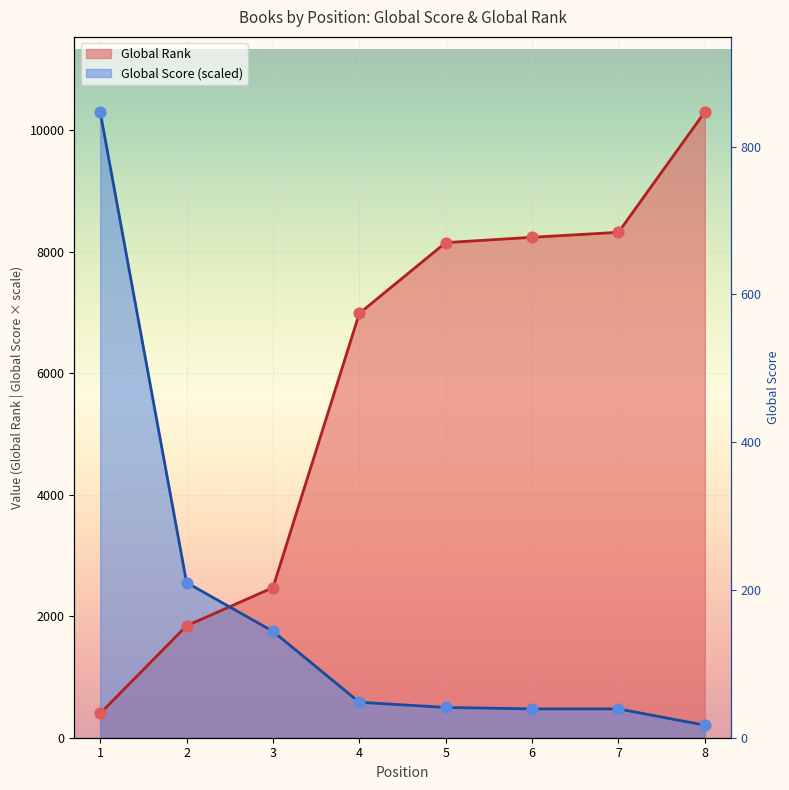

Which series contains the lowest Y value?

Global Score